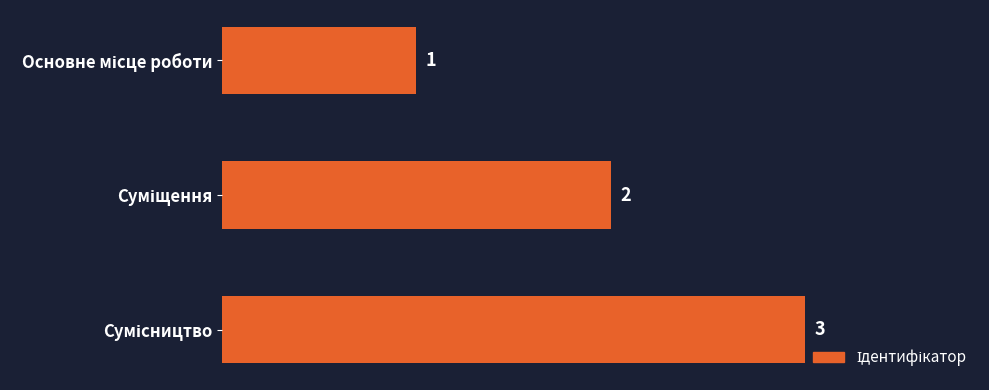

How many values are between 1 and 3?

3